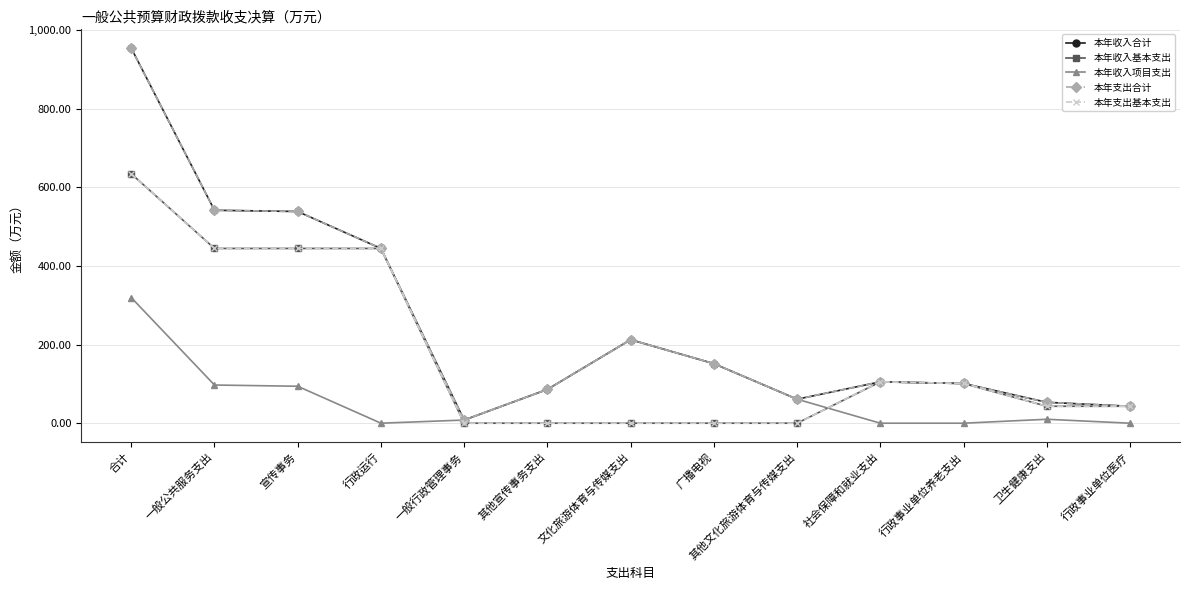

Which series has the largest total across all categories?

本年收入合计